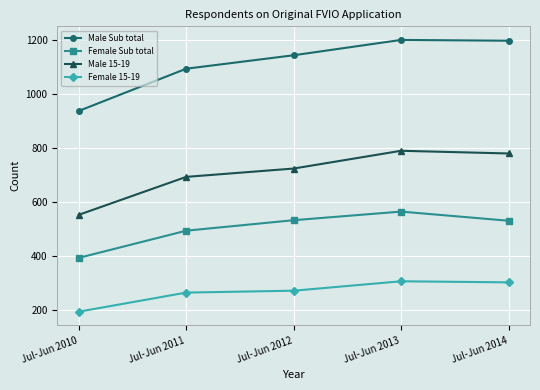

At which label does Male 15-19 reach its minimum?

Jul-Jun 2010